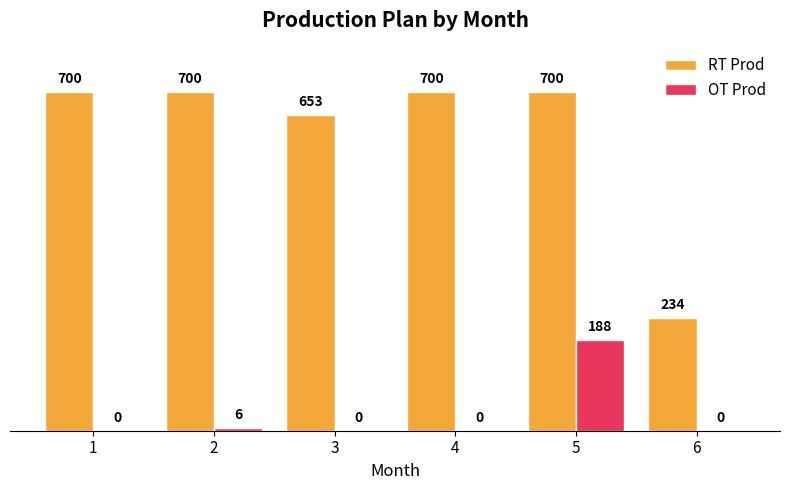

Reading left to right, list all the values displayed in this chart.

RT Prod: 1=700	2=700	3=653	4=700	5=700	6=234
OT Prod: 1=0	2=6	3=0	4=0	5=188	6=0